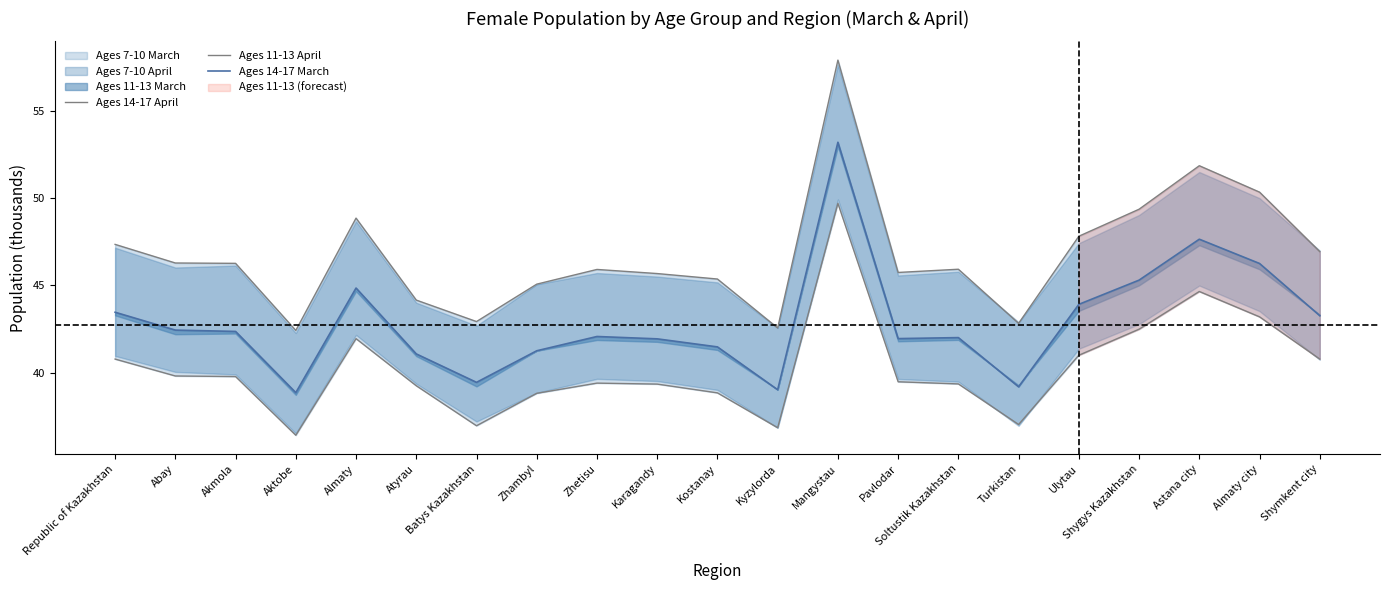

What is the value of the Ages 11-13 April point at the 3rd from the left?

39.8